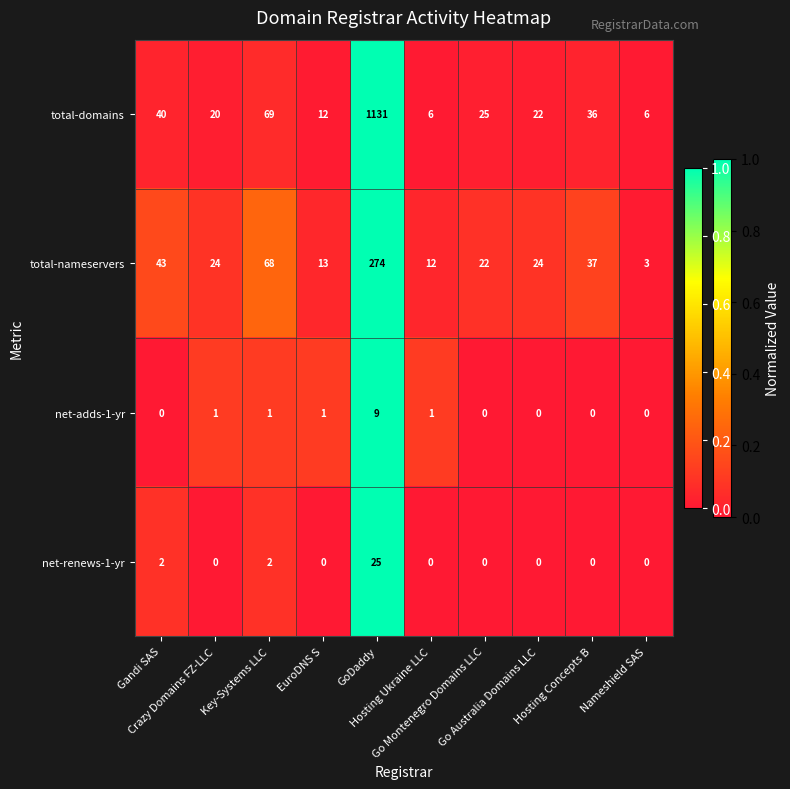

Count the net-adds-1-yr values in the range 0 to 1.

9